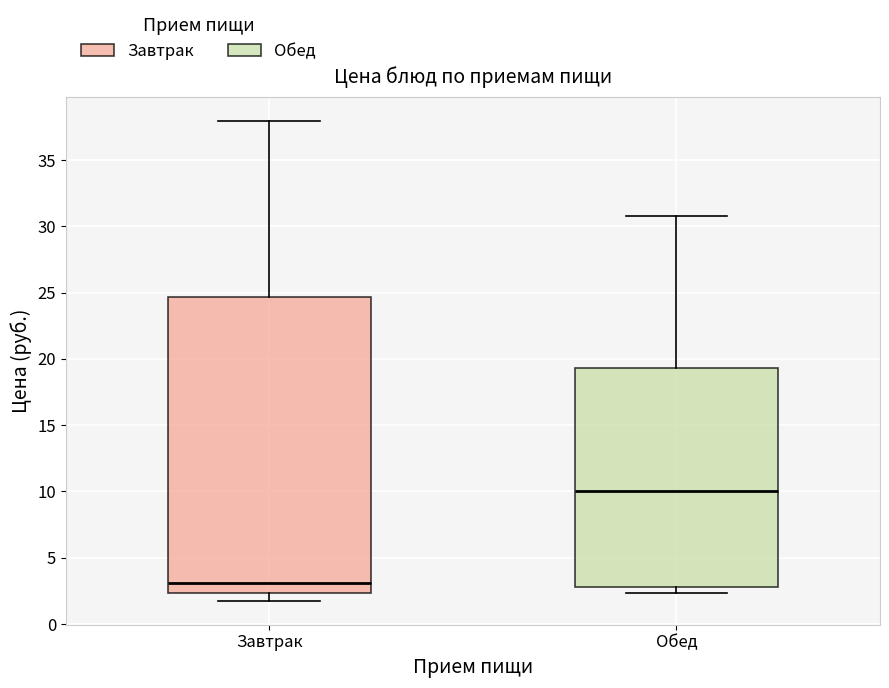

Reading left to right, transcribe this box plot: for each box, give where its median line is, the range the box spans, and where its two whiskers end, as read against the y-axis. The values are not printed on the chart, so give them approximately, as read against the axis.

Завтрак: median 3.0, box 2.5 to 24.5, whiskers 2.0 to 38.0
Обед: median 10.0, box 3.0 to 19.5, whiskers 2.5 to 31.0